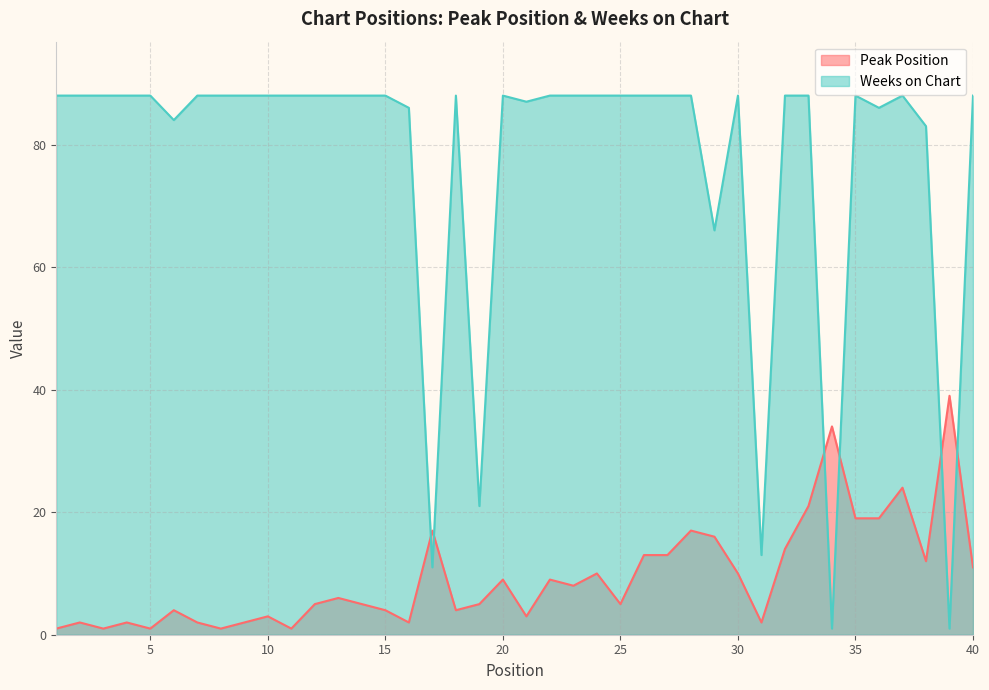

At how many categories does at least one series exceed 44?

35